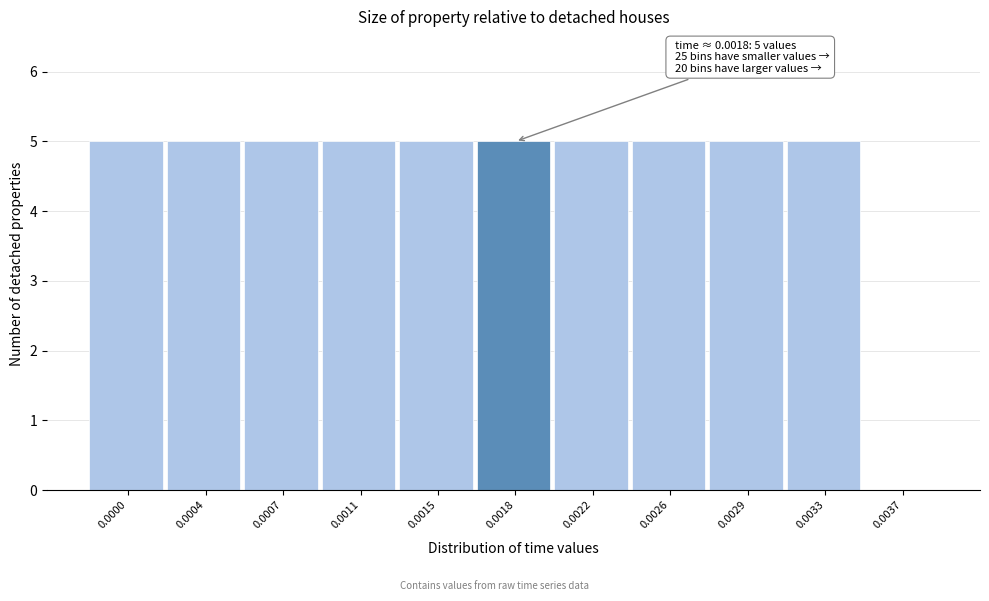

Reading right to left, extract all data points from this chart.

0.0037=0	0.0033=5	0.0029=5	0.0026=5	0.0022=5	0.0018=5	0.0015=5	0.0011=5	0.0007=5	0.0004=5	0.0000=5